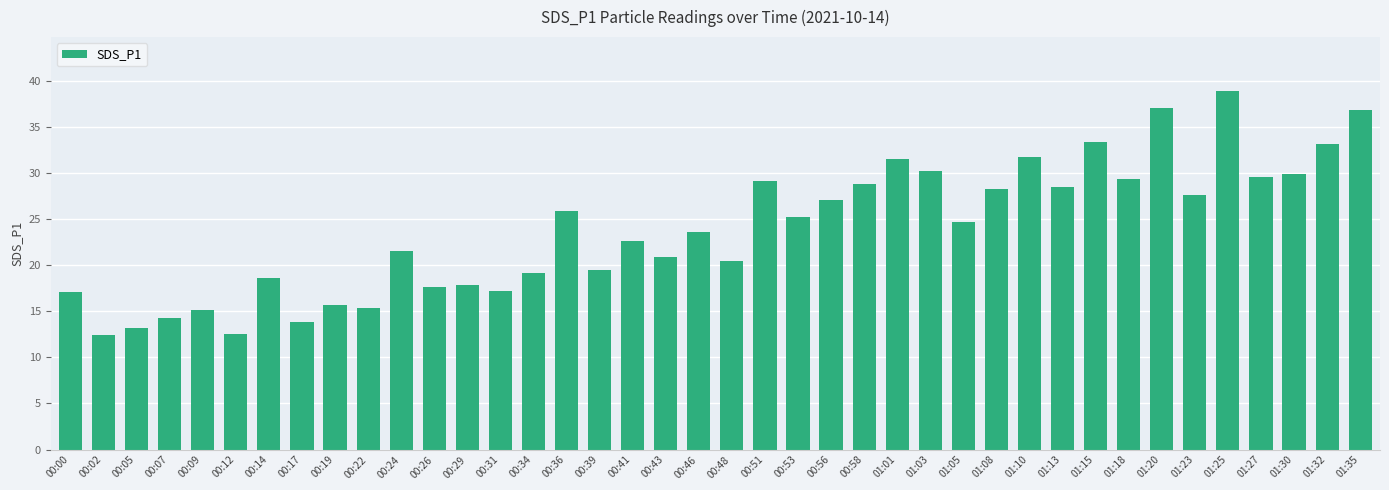

What is the value of the 7th bar from the left?

18.6